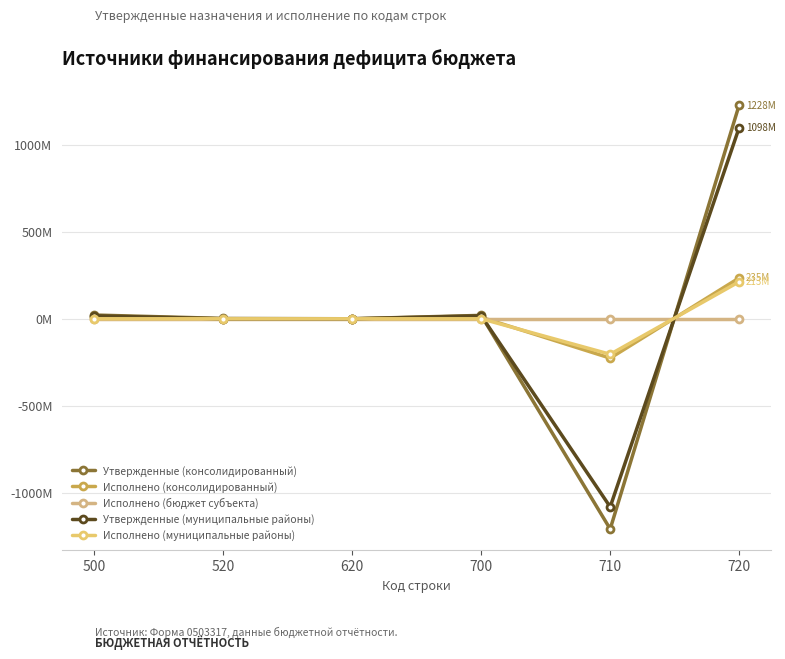

Reading left to right, list all the values displayed in this chart.

Утвержденные (консолидированный): 500=21.5	520=1.9	620=0.0	700=19.6	710=-1208.1	720=1227.7
Исполнено (консолидированный): 500=8.4	520=0.0	620=0.0	700=8.4	710=-226.1	720=234.5
Исполнено (бюджет субъекта): 500=0.0	520=0.0	620=0.0	700=0.0	710=0.0	720=0.0
Утвержденные (муниципальные районы): 500=16.9	520=0.0	620=0.0	700=16.9	710=-1081.0	720=1097.9
Исполнено (муниципальные районы): 500=0.0	520=0.0	620=0.0	700=0.0	710=-204.1	720=212.7